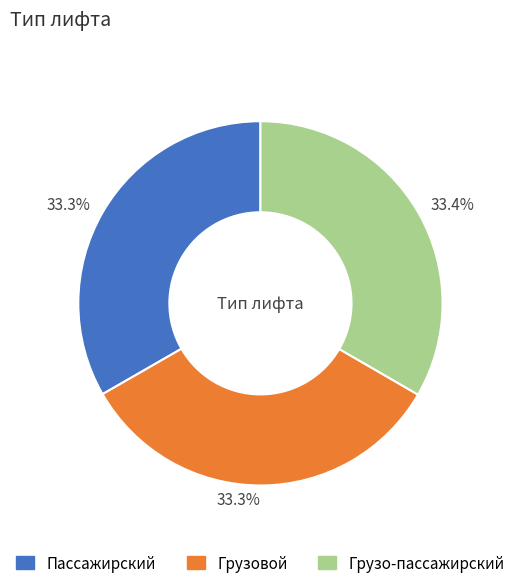

Is there a majority slice in this chart?

No